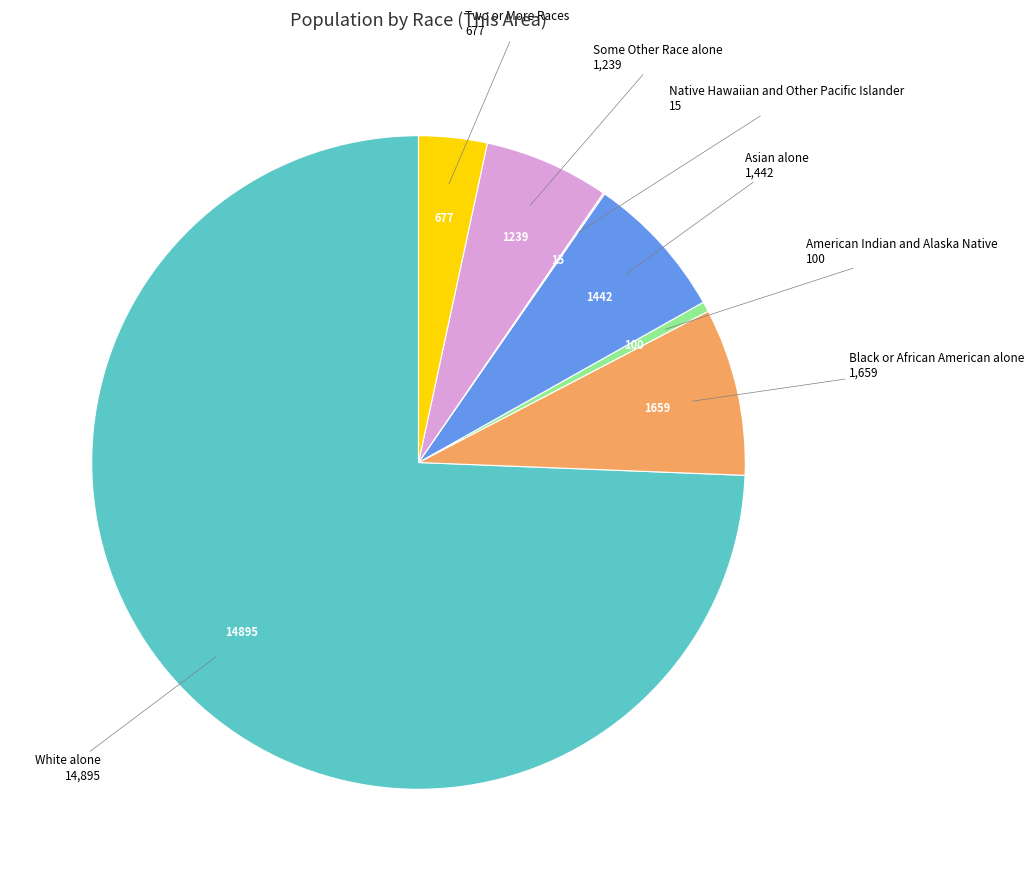

Which category has the biggest portion of the pie?

White alone